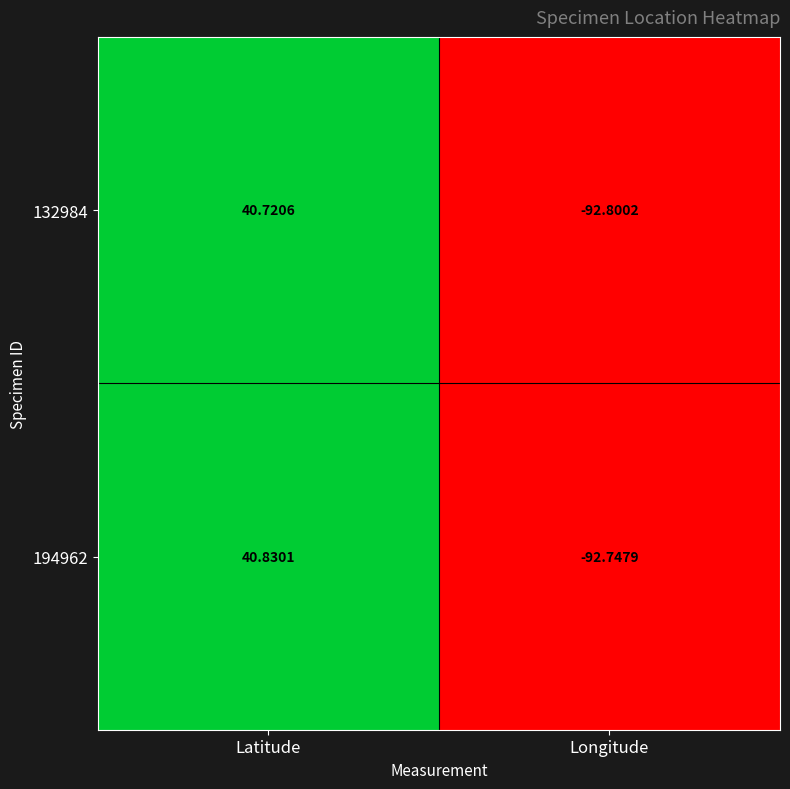

List the series in order of their peak value, lowest first.

132984, 194962